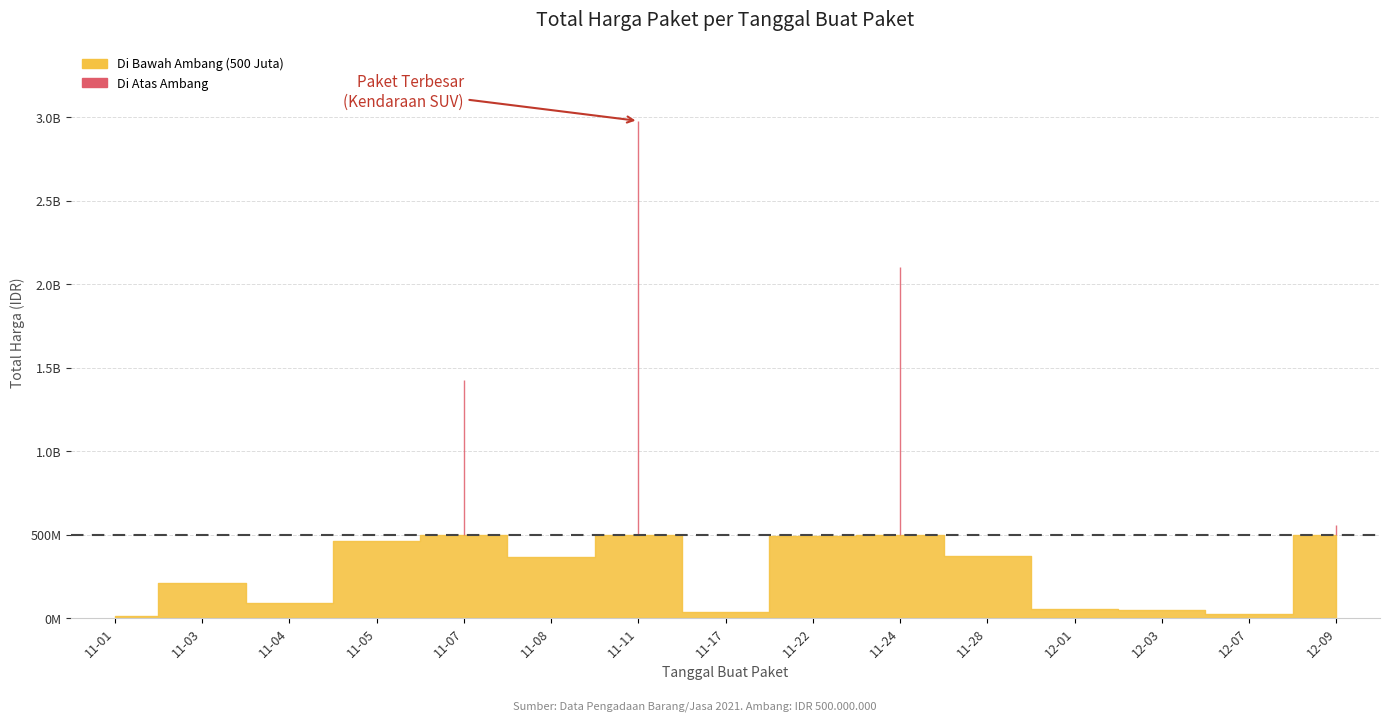

Where is the first local minimum?

2021-11-04